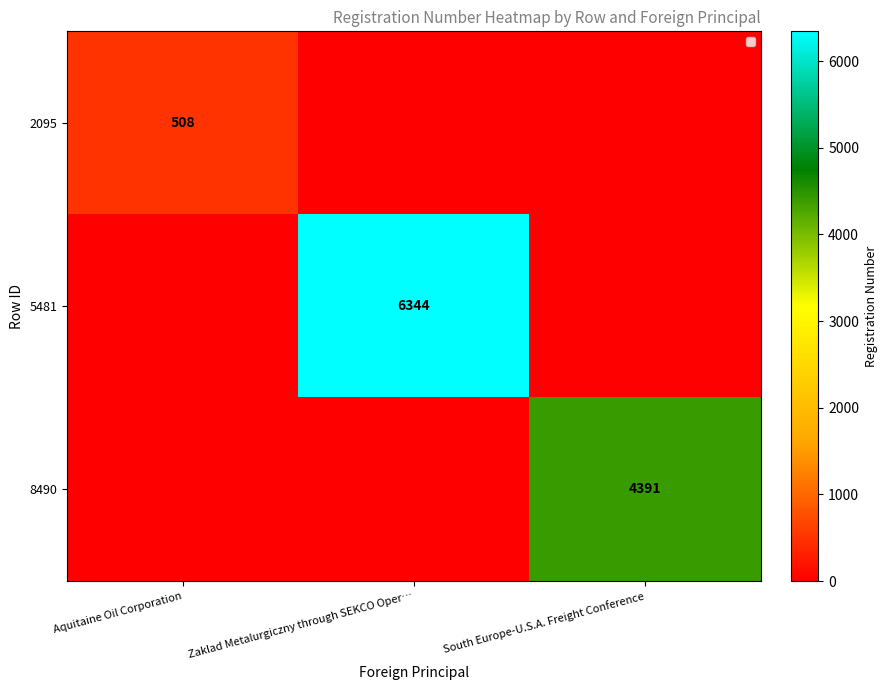

Is it true that 5481 equals 10745 at Zaklad Metalurgiczny through SEKCO Oper…?

False